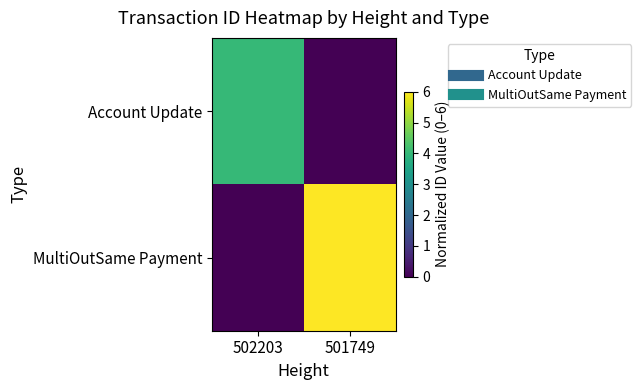

Which series has the widest spread of values?

MultiOutSame Payment